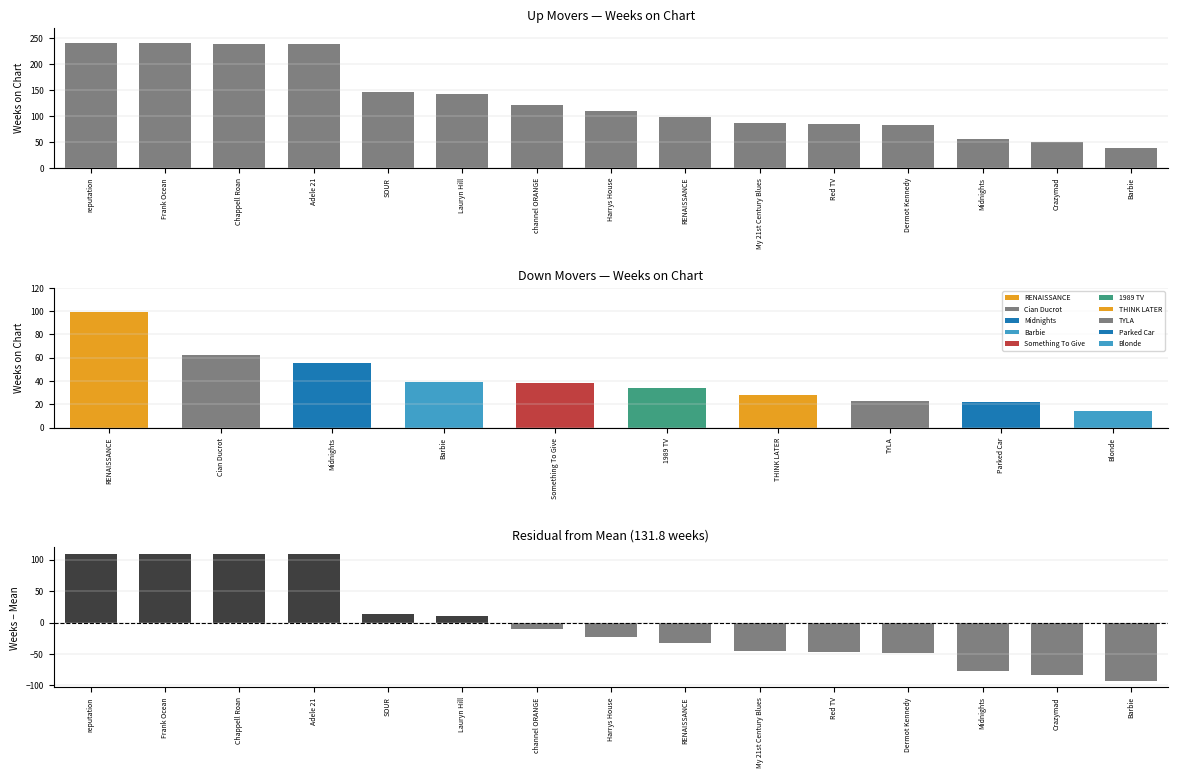

What is the sum of the residual values at Adele 21 and Barbie?

15.4